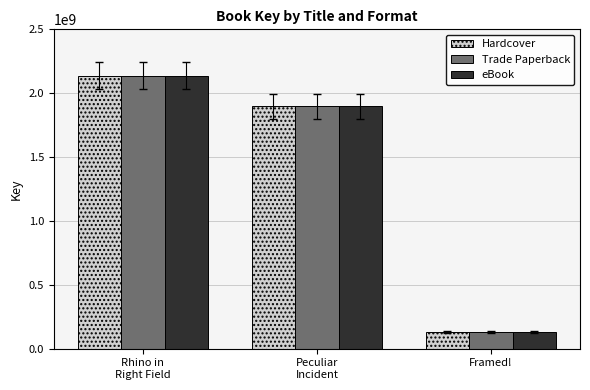

What is the value of the Hardcover bar at the 2nd from the left?

1896397999